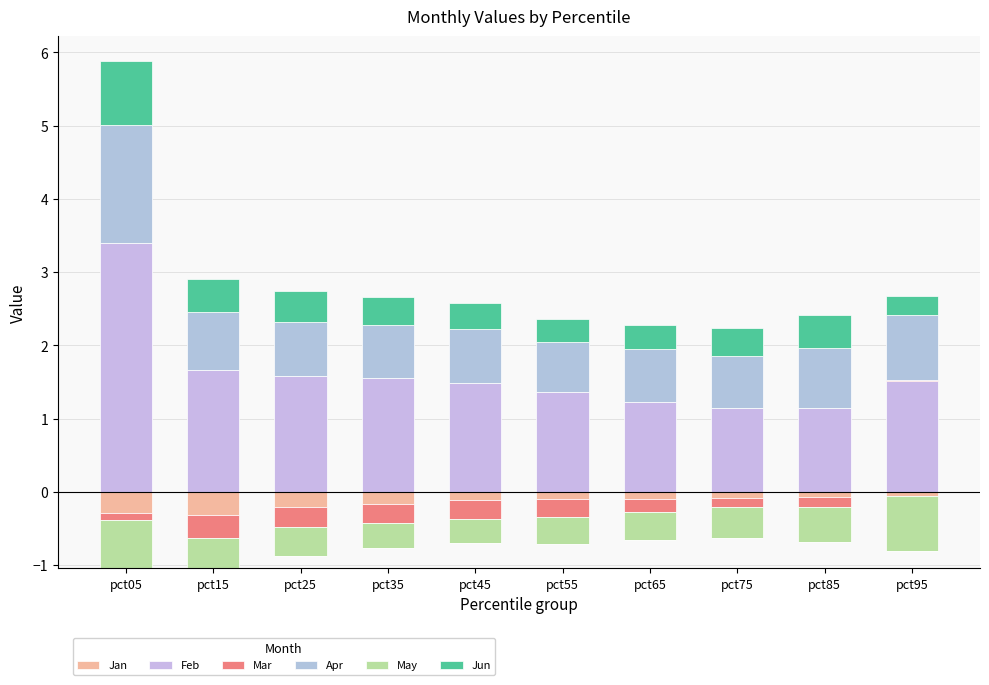

At which category is the sum across all series the highest?

pct05